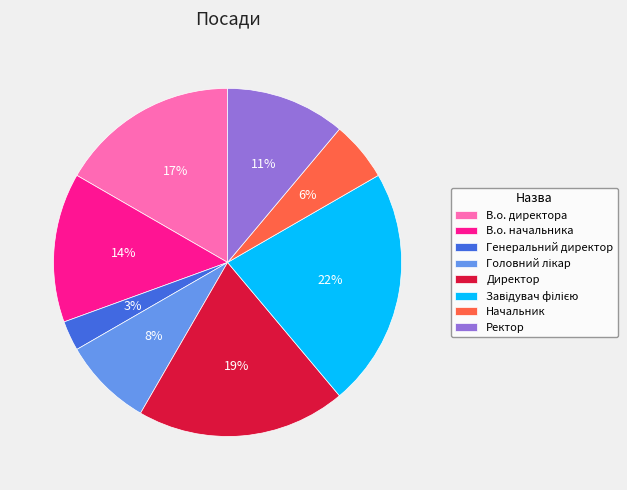

True or false: Начальник accounts for 20% of the total.

False